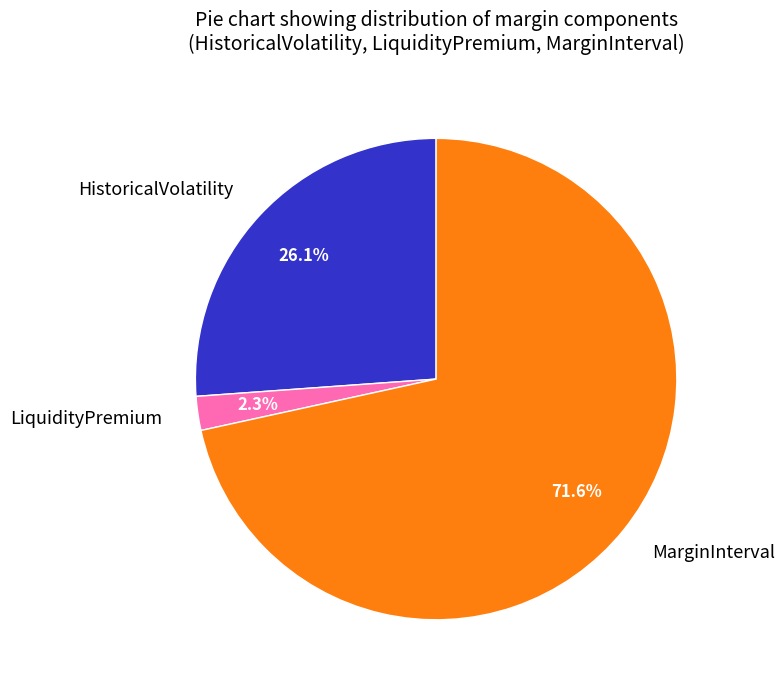

What is the smallest slice in the pie chart?

LiquidityPremium